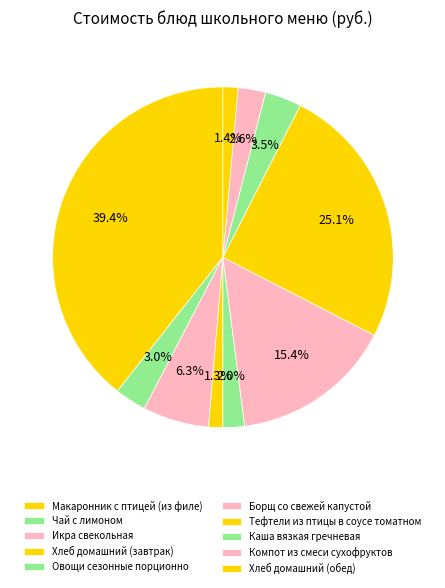

Count the number of slices in the pie.

10